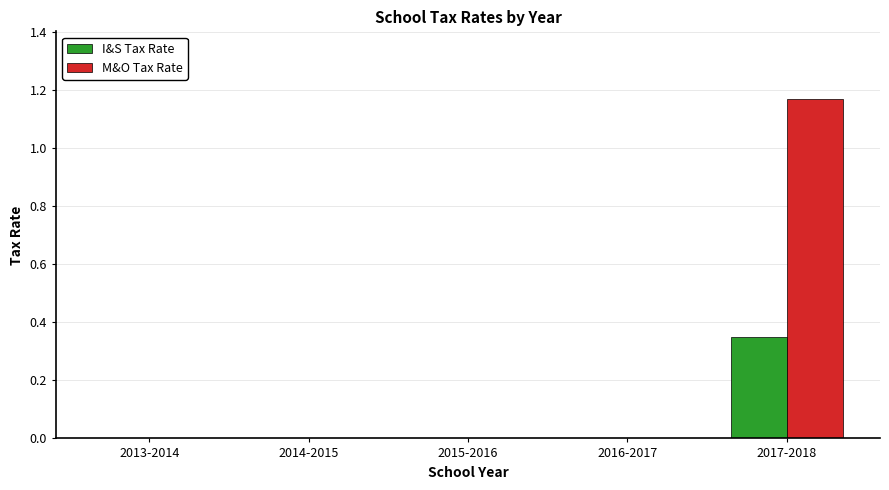

At which category does the chart reach its peak across all series?

2017-2018